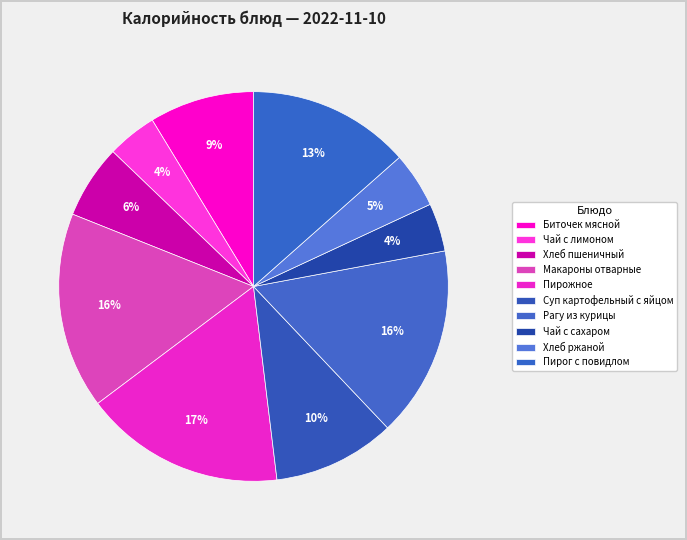

Count the number of slices in the pie.

10